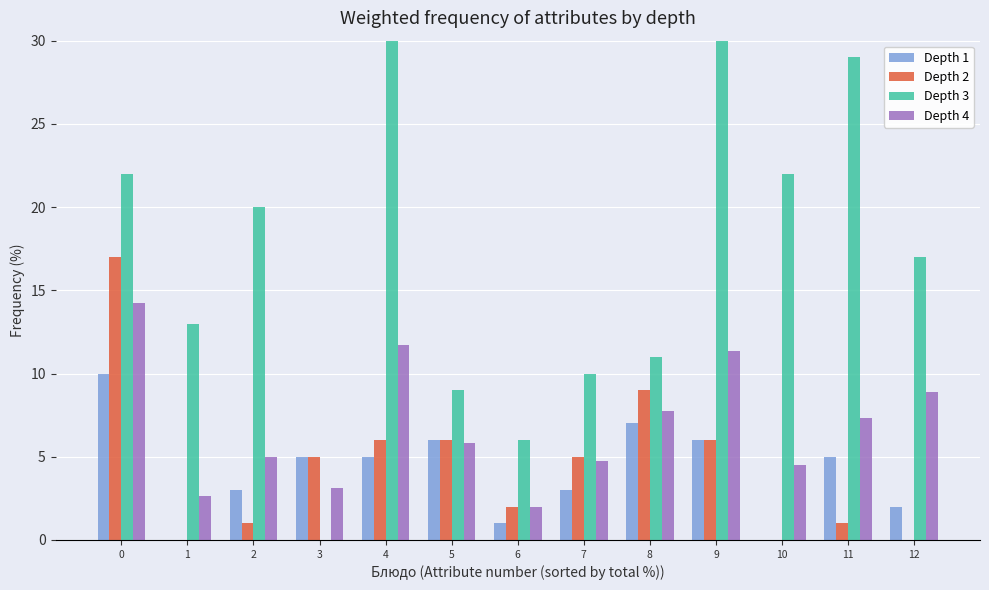

What are all the series names shown in the legend?

Depth 1, Depth 2, Depth 3, Depth 4